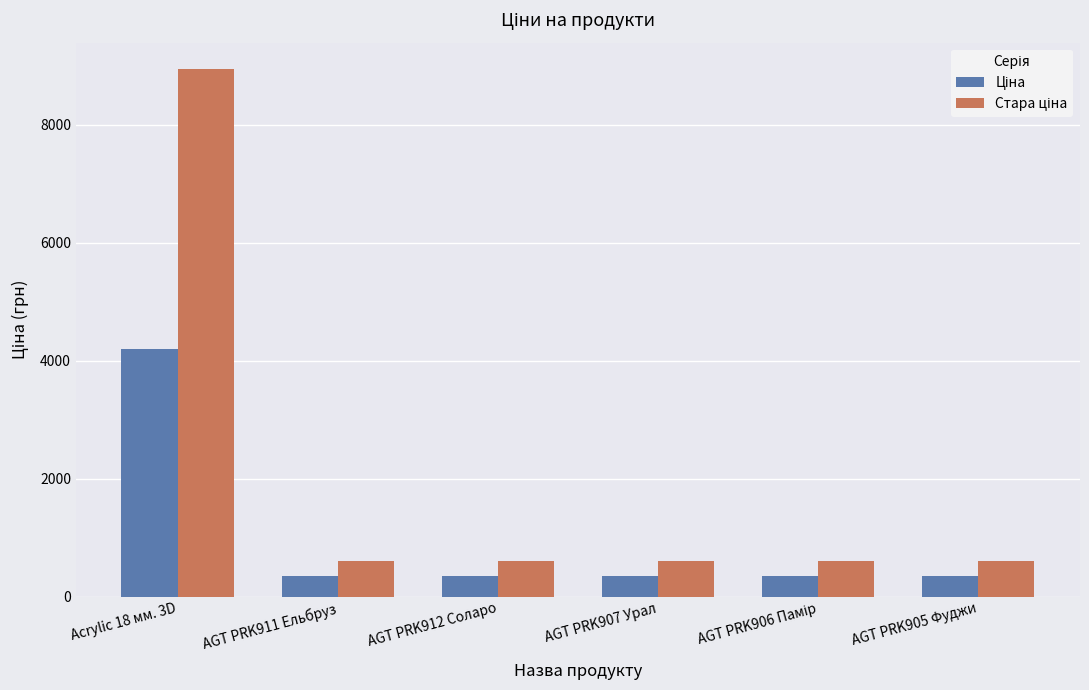

At how many categories does at least one series exceed 3773?

1